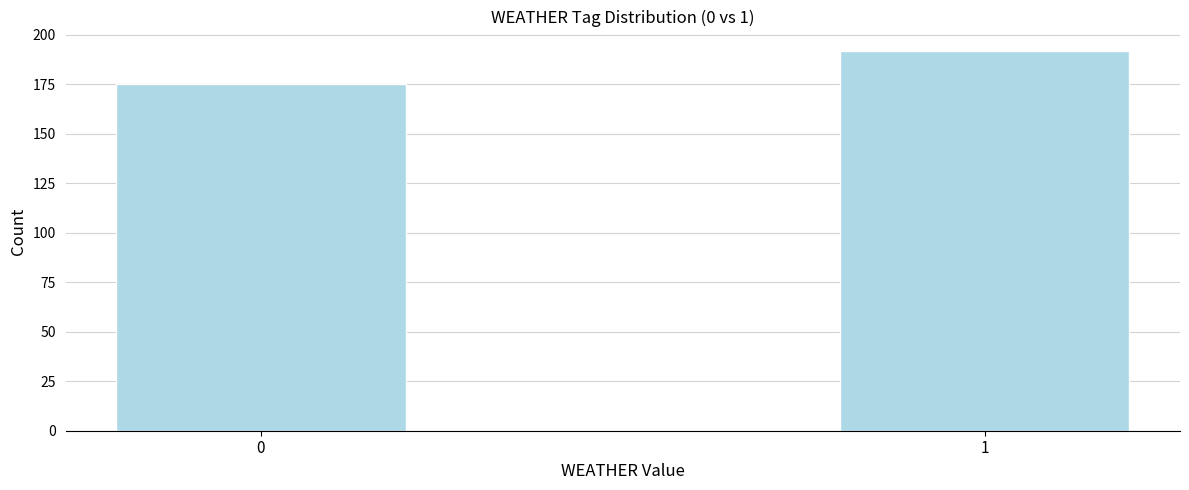

Reading left to right, transcribe all the data shown in this chart.

0=175	1=192